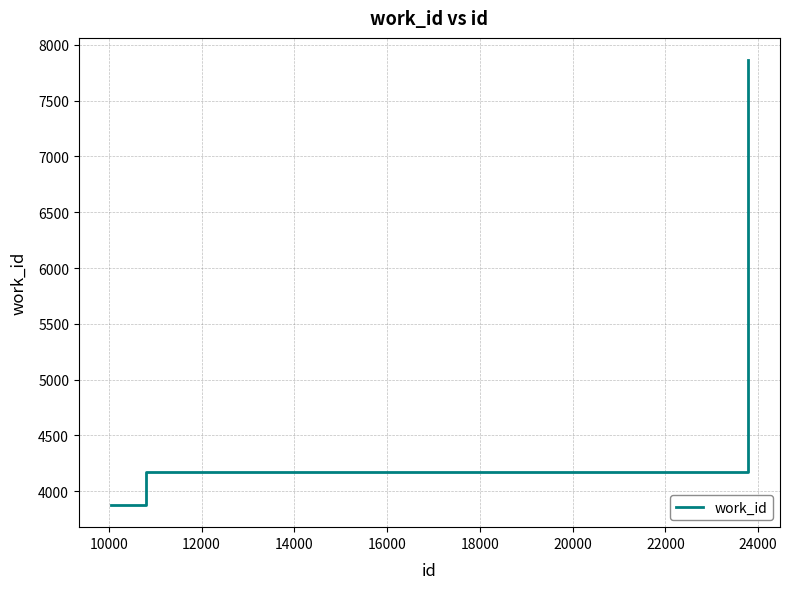

Reading left to right, transcribe all the data shown in this chart.

3876	4167	7864